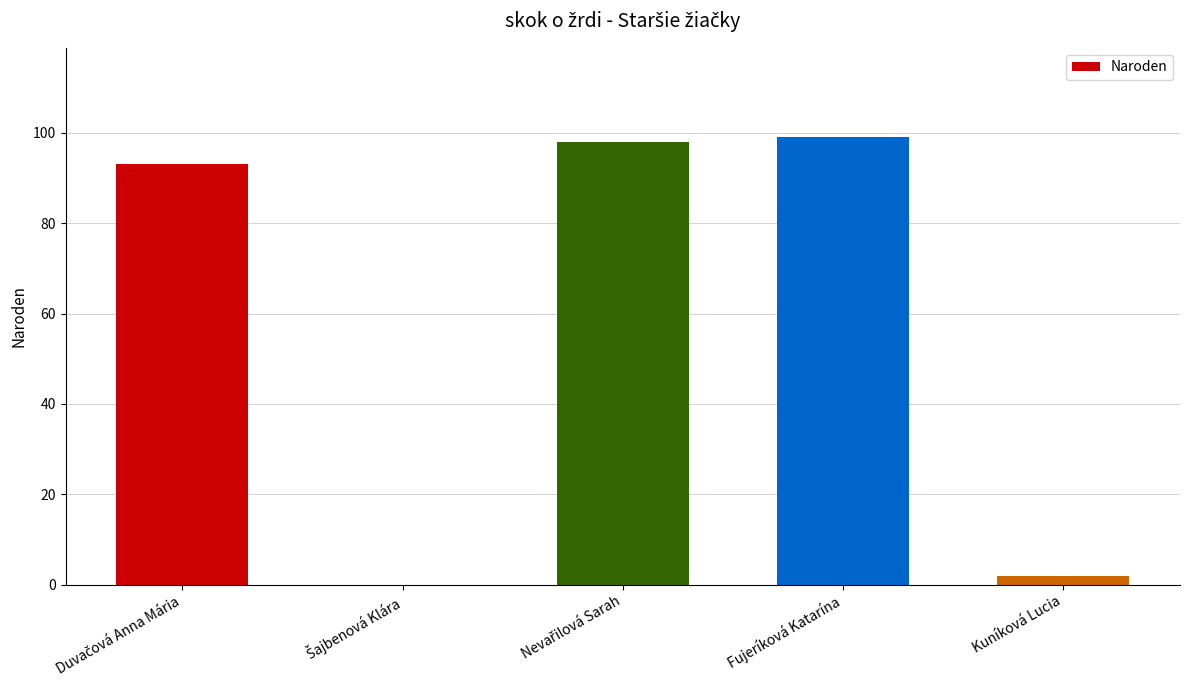

The chart shows a value of 99 at Fujeríková Katarína. True or false?

True